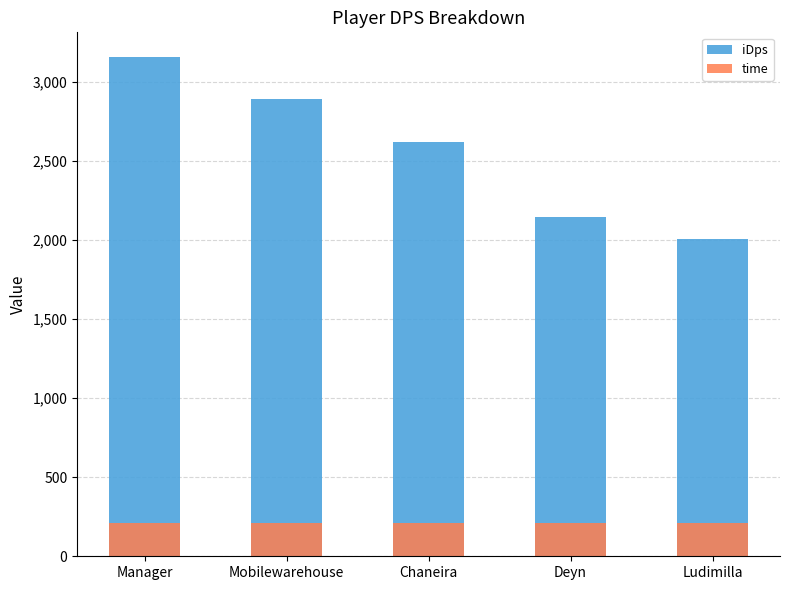

At which label does iDps first exceed 2618?

Manager